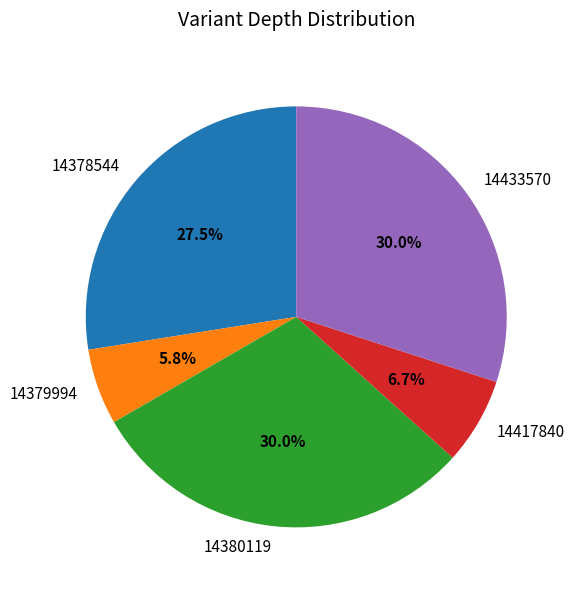

Is there a majority slice in this chart?

No